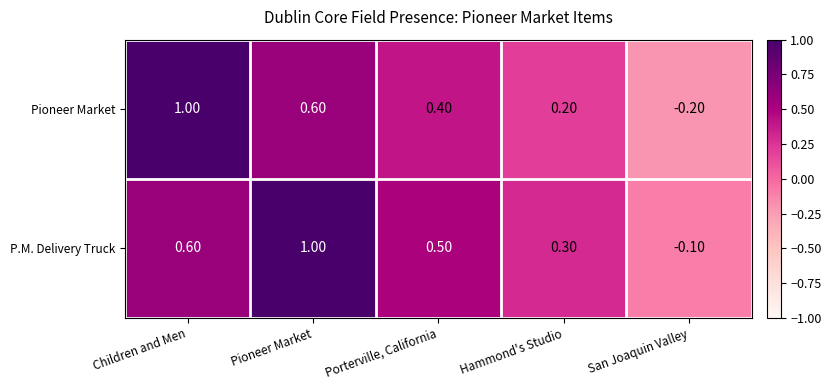

Rank the categories by P.M. Delivery Truck value from lowest to highest.

San Joaquin Valley, Hammond's Studio, Porterville, California, Children and Men, Pioneer Market